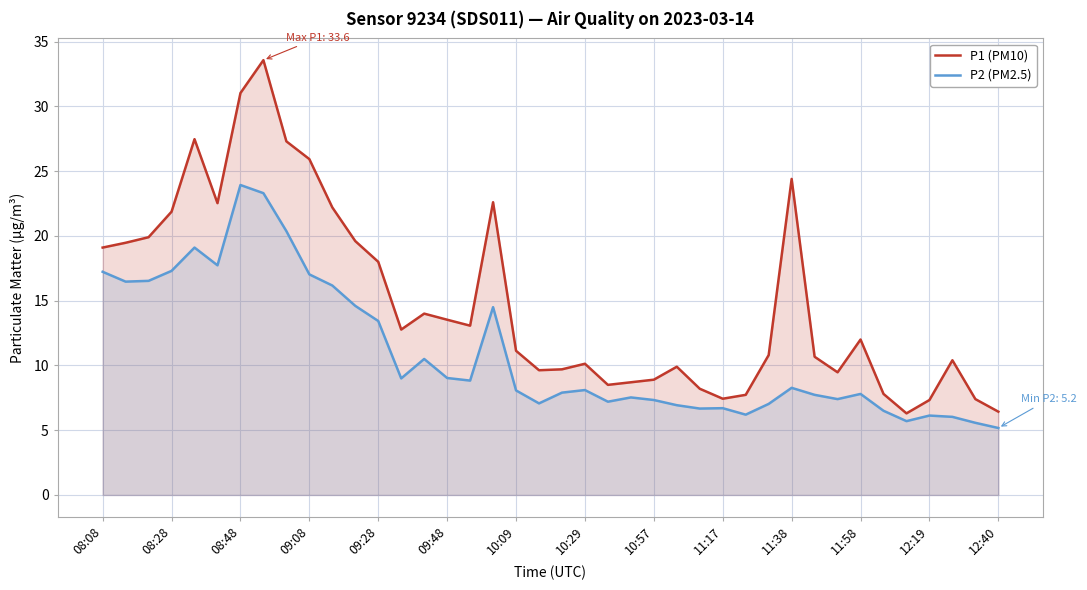

The P1 (PM10) series shows 7.8 at 34. True or false?

True